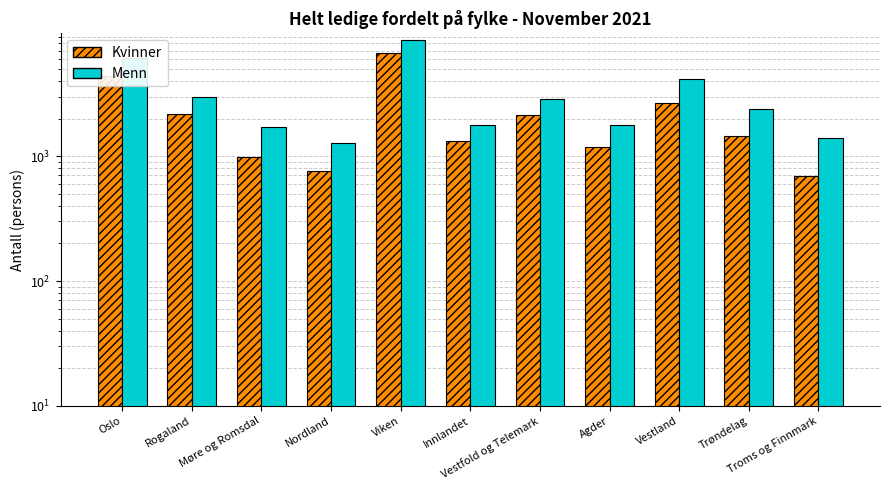

What value does the Kvinner series have at Innlandet, to the nearest 10?

1320